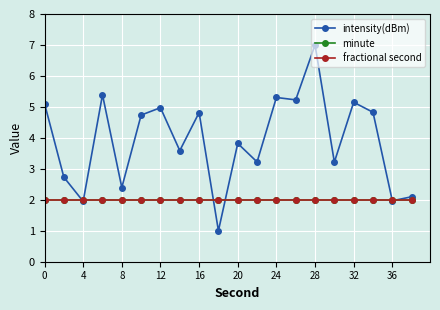

Does the chart display data point markers on the line(s)?

Yes